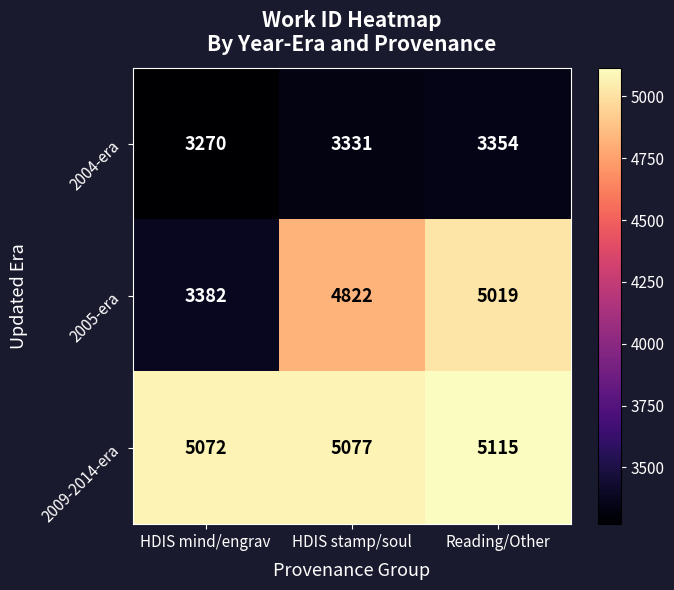

What is the average value of the 2005-era series?

4408